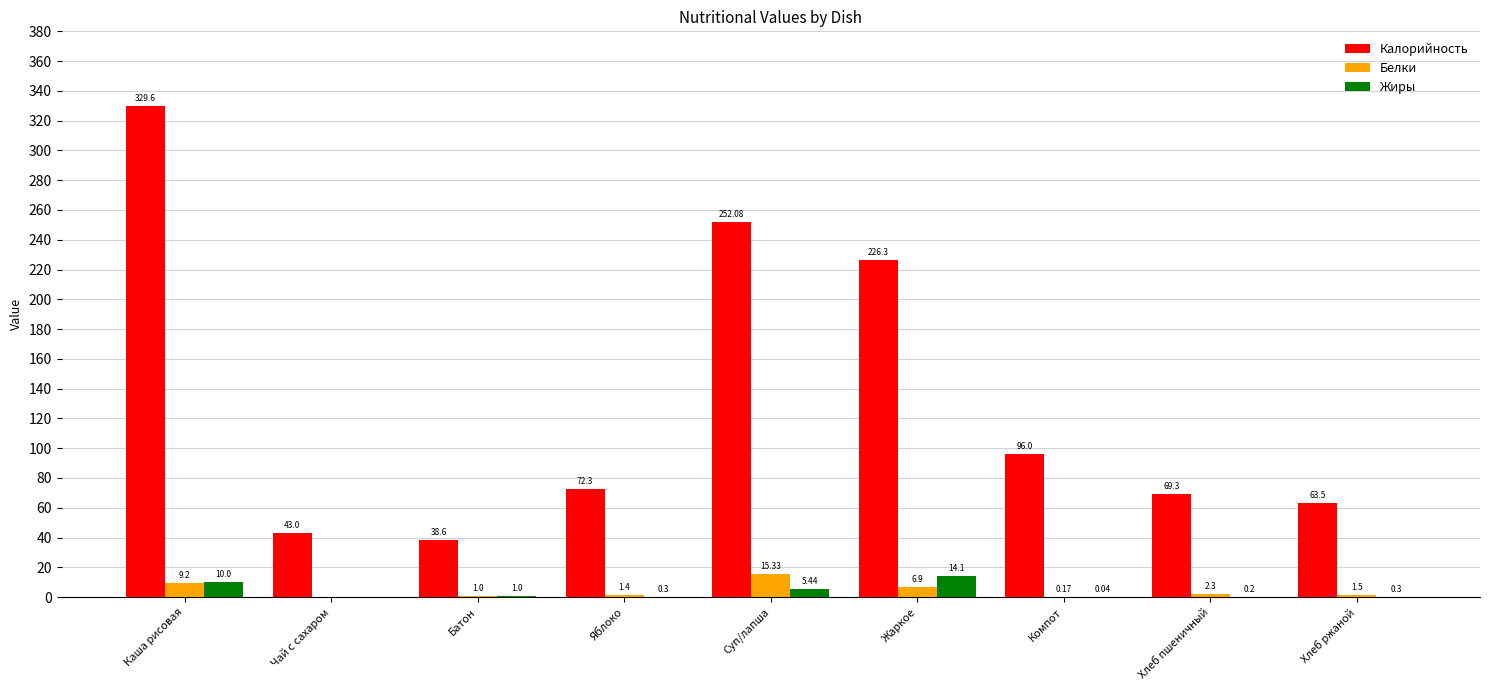

Are the bars horizontal?

No